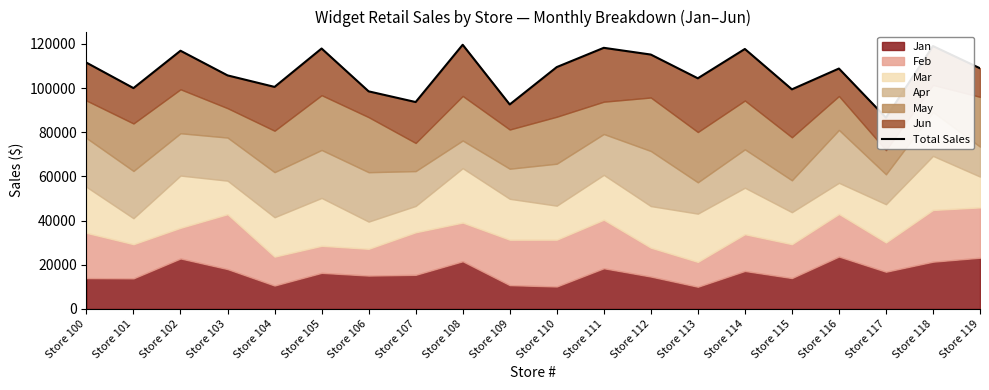

List the labels in order of value, largest first.

Store 108, Store 118, Store 111, Store 105, Store 114, Store 102, Store 112, Store 100, Store 110, Store 119, Store 116, Store 103, Store 113, Store 104, Store 101, Store 115, Store 106, Store 107, Store 109, Store 117